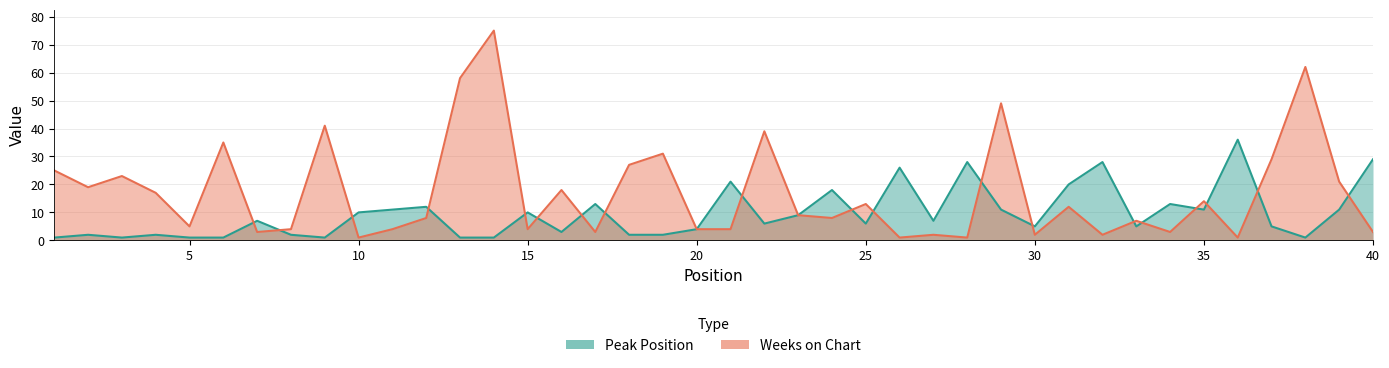

Which label corresponds to the smallest value in the chart?

1